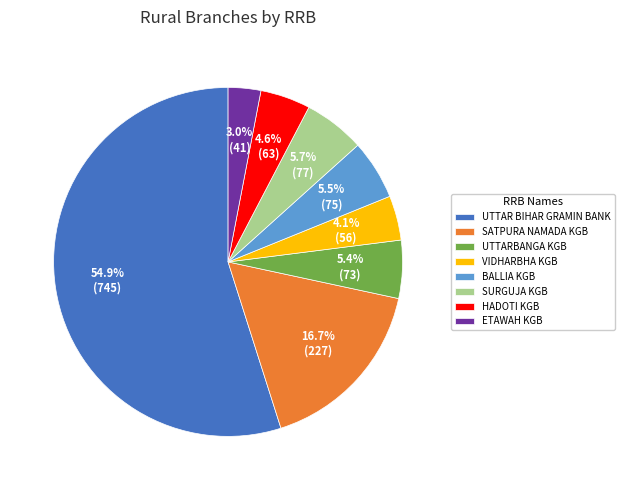

Between SATPURA NAMADA KGB and VIDHARBHA KGB, which is larger?

SATPURA NAMADA KGB